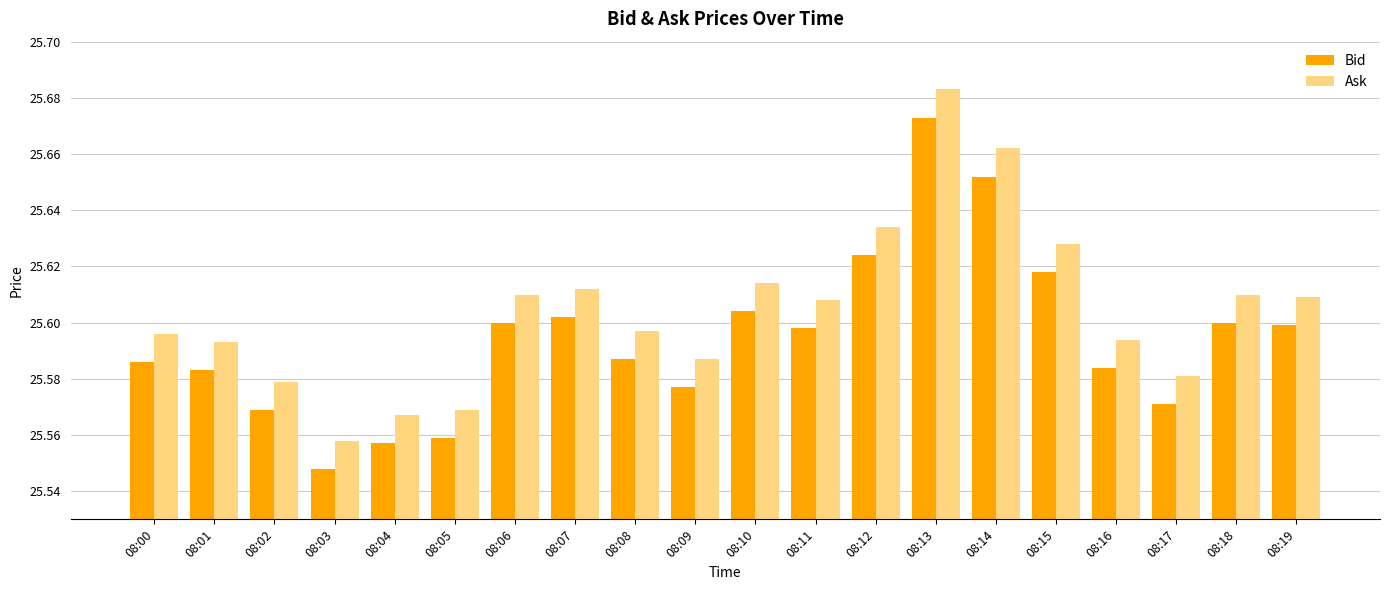

List the series in order of their peak value, highest first.

Ask, Bid